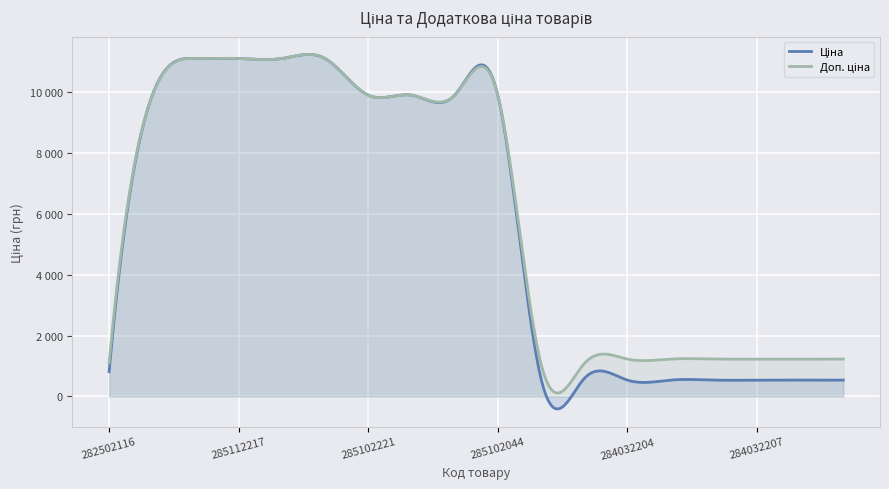

Is the value of Доп. ціна at 284032205 greater than the value of Ціна at 285102221?

No